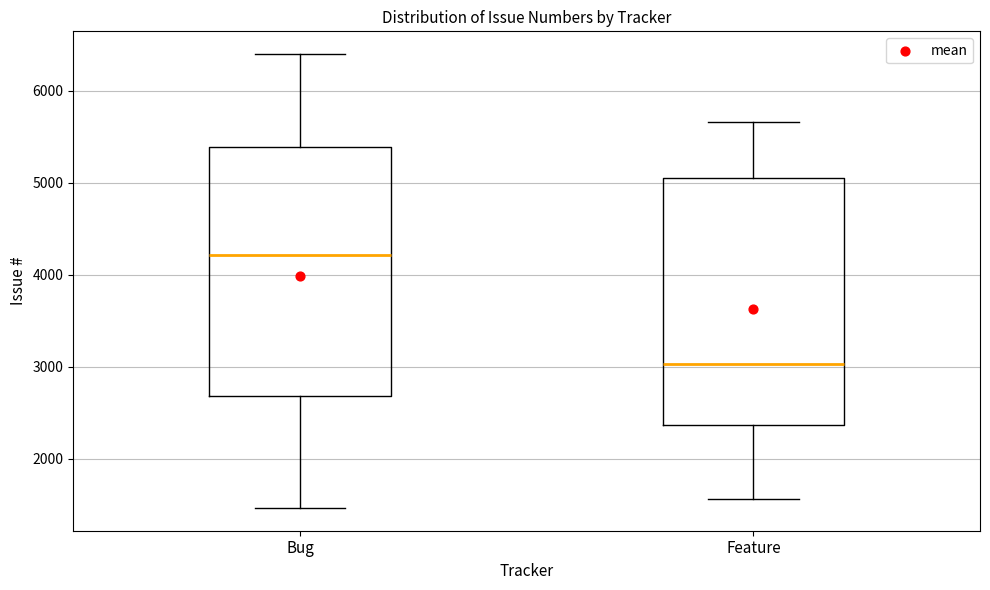

Reading left to right, transcribe this box plot: for each box, give where its median line is, the range the box spans, and where its two whiskers end, as read against the y-axis. The values are not printed on the chart, so give them approximately, as read against the axis.

Bug: median 4200, box 2700 to 5400, whiskers 1500 to 6400
Feature: median 3000, box 2400 to 5100, whiskers 1600 to 5700